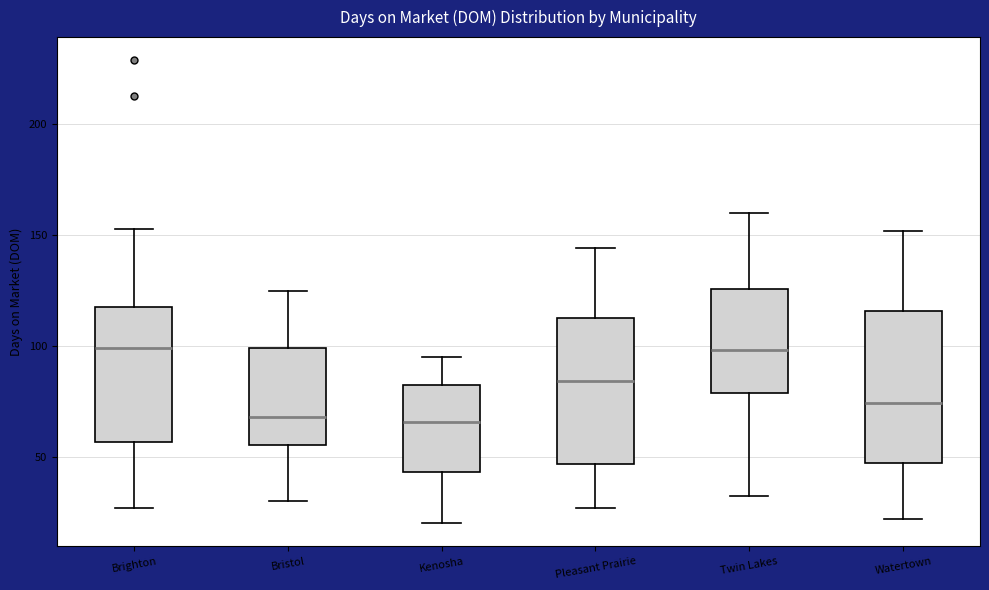

Reading left to right, read every box against the y-axis: the position of its median line, the range the box covers, and the ends of its whiskers. The values are not printed on the chart, so give them approximately, as read against the axis.

Brighton: median 100, box 55 to 120, whiskers 25 to 155
Bristol: median 70, box 55 to 100, whiskers 30 to 125
Kenosha: median 65, box 45 to 80, whiskers 20 to 95
Pleasant Prairie: median 85, box 45 to 115, whiskers 25 to 145
Twin Lakes: median 100, box 80 to 125, whiskers 30 to 160
Watertown: median 75, box 45 to 115, whiskers 20 to 150